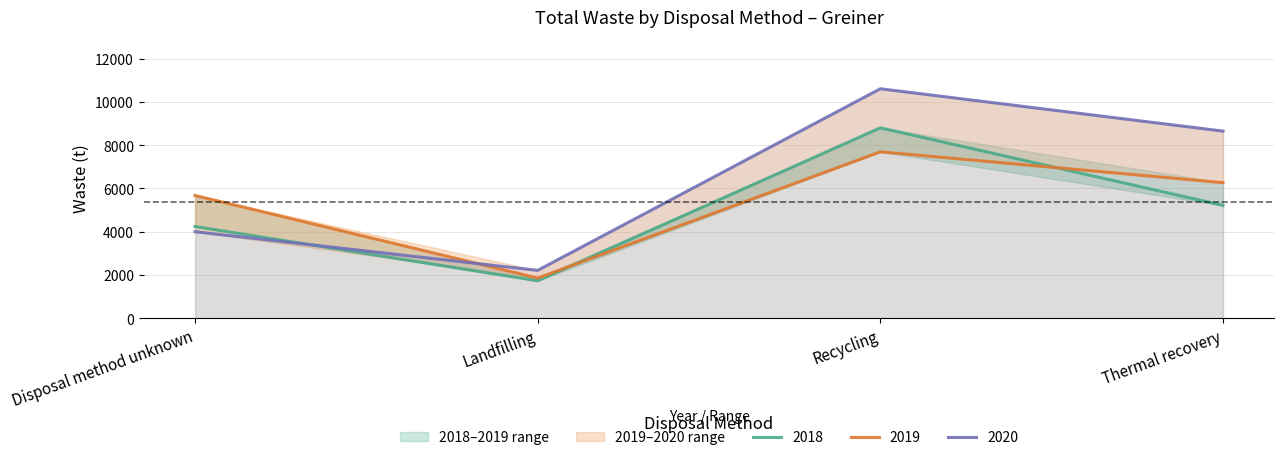

Reading left to right, transcribe all the data shown in this chart.

2018: 4239	1732	8799	5214
2019: 5673	1856	7691	6265
2020: 3998	2212	10604	8647